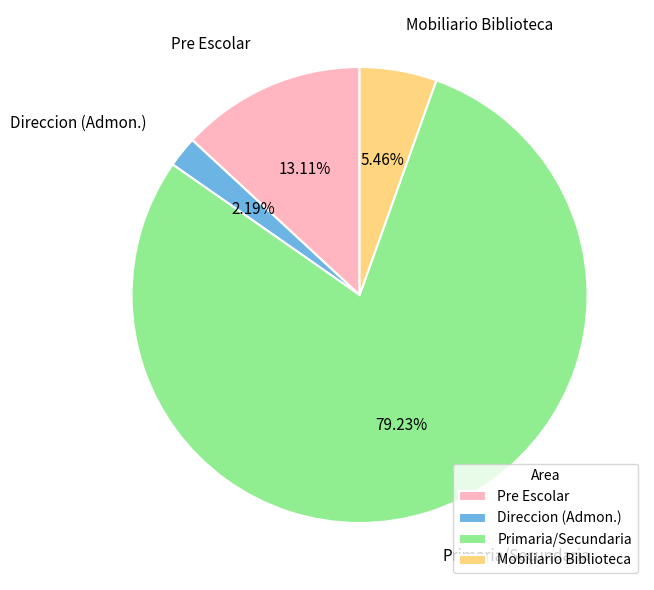

What percentage do Primaria/Secundaria and Direccion (Admon.) together represent?

81.4%